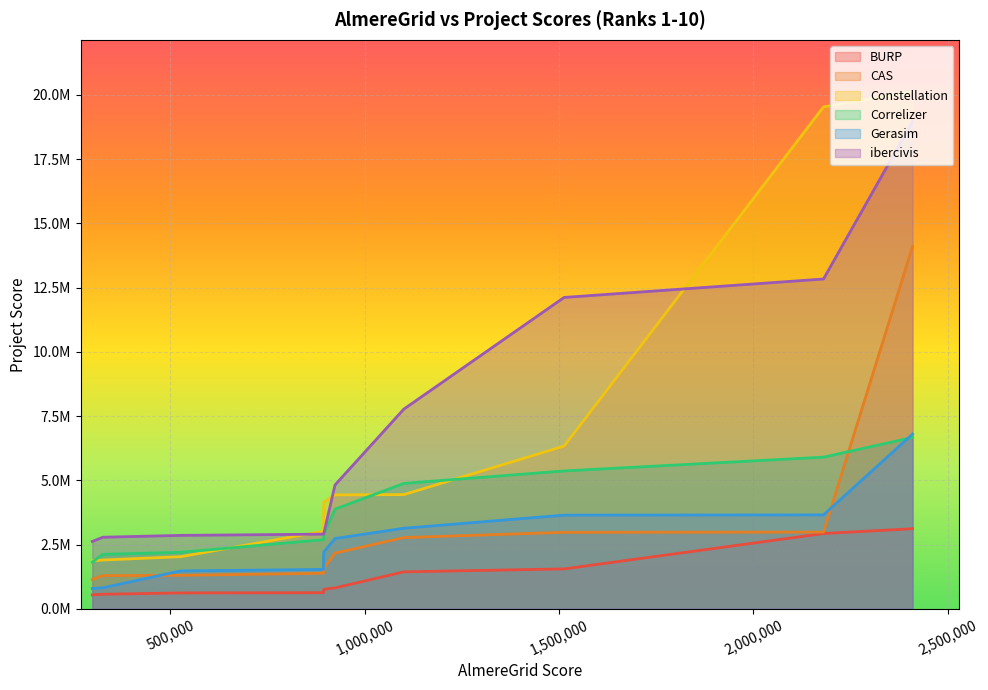

What is the total value across all series at 326090?

9487194